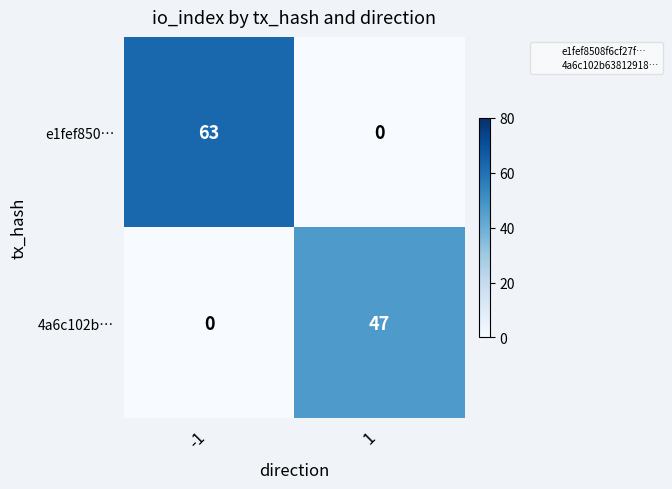

The 4a6c102b… series shows 18 at 1. True or false?

False